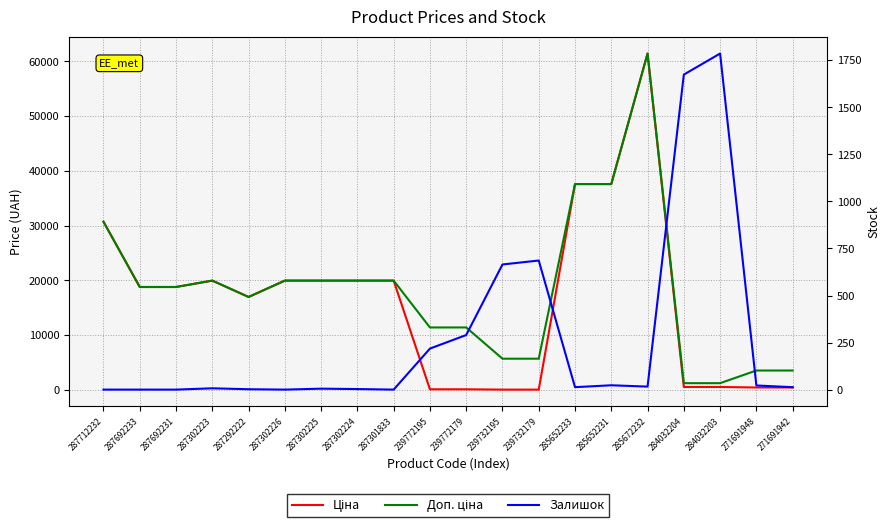

What is the greatest value displayed?

61434.3